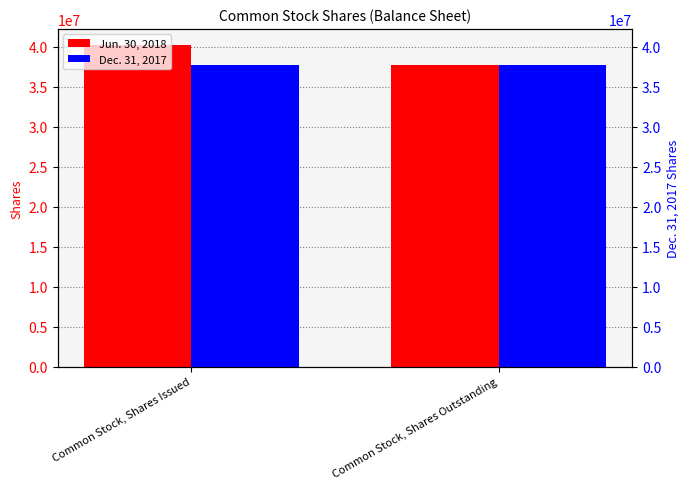

What is the lowest value of the Dec. 31, 2017 series?

37697750